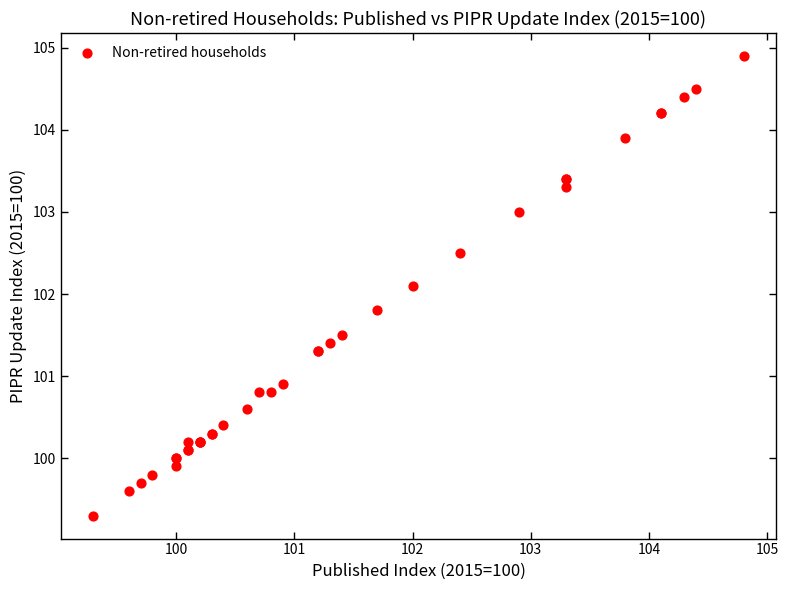

What Y value in the scatter plot is closest to 102?

102.1